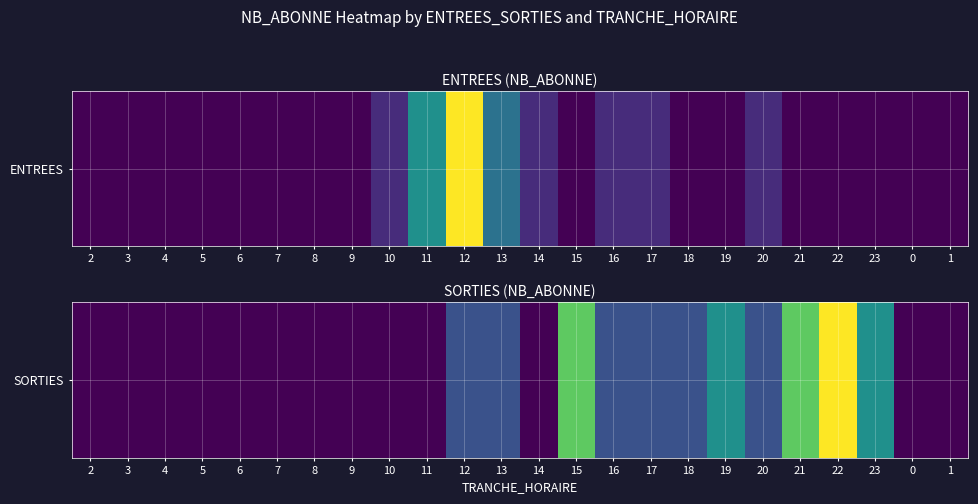

Where is the data nearest to the value 2?

19